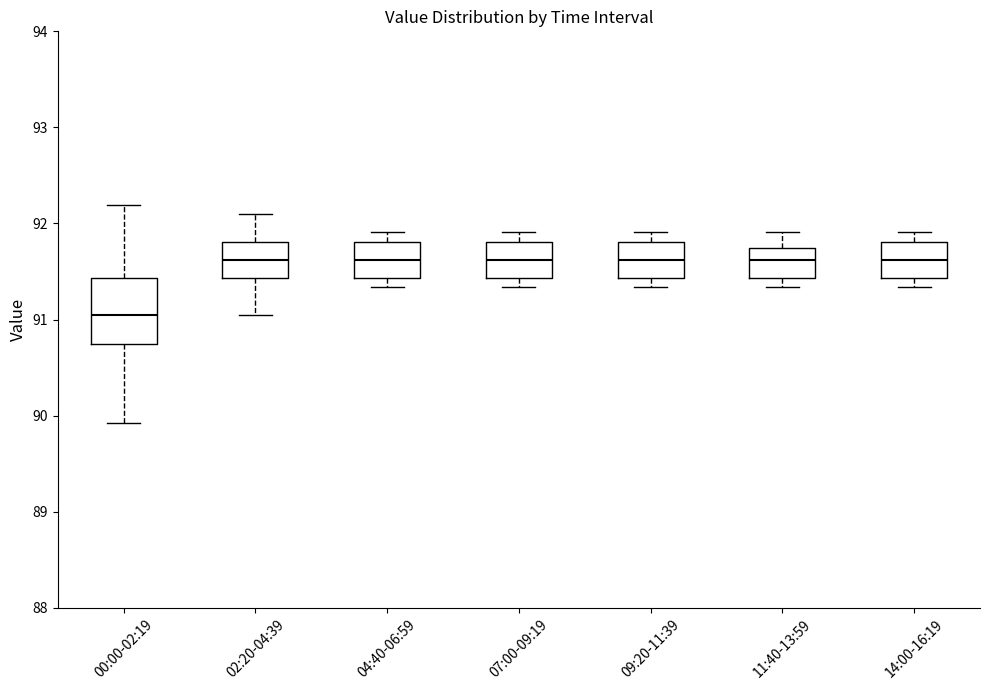

Where is the lower edge of the box for 11:40-13:59 on the y-axis? The values are not printed on the chart, so give them approximately, as read against the axis.

91.4